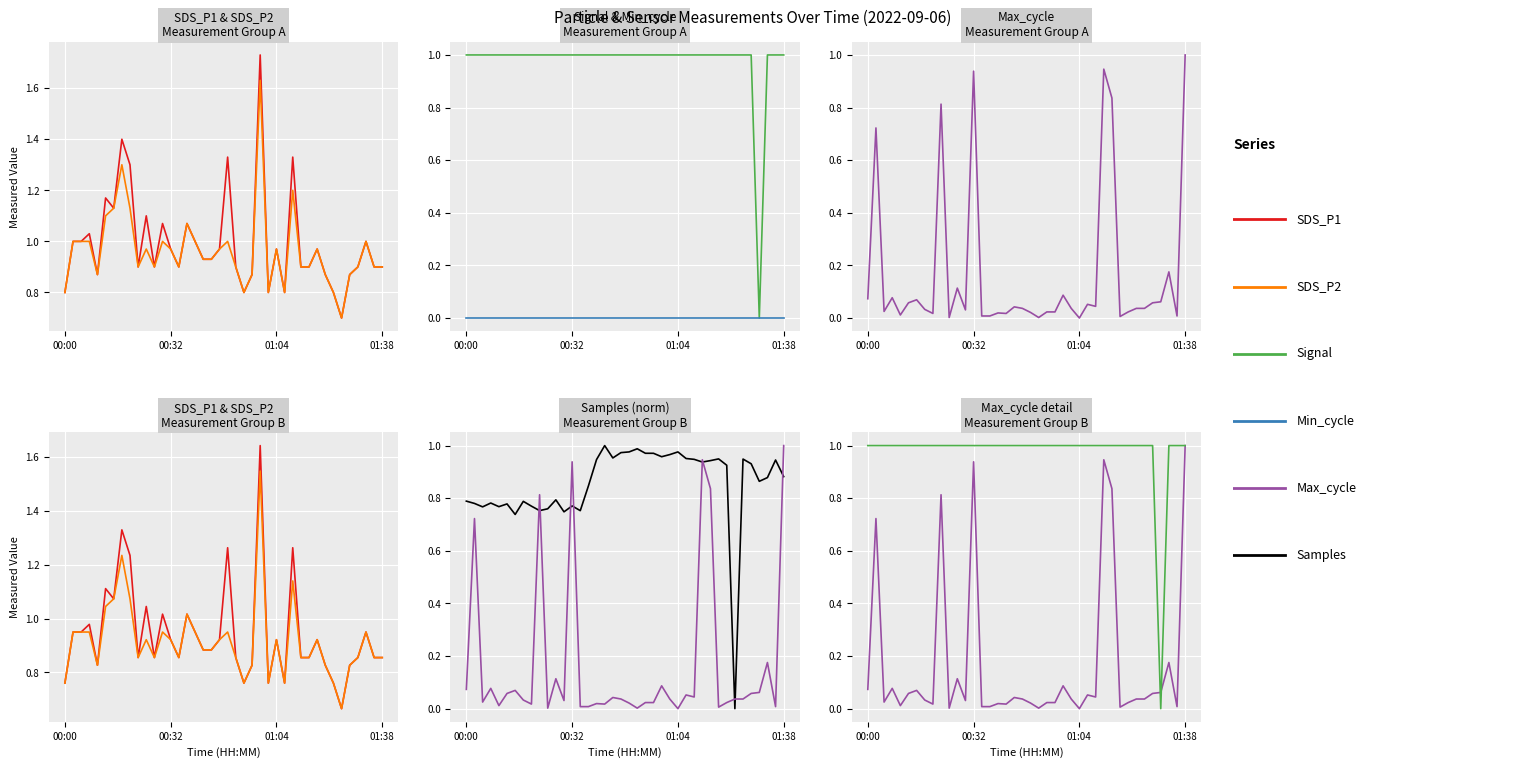

How many intersections are there between Samples and Max_cycle?

9